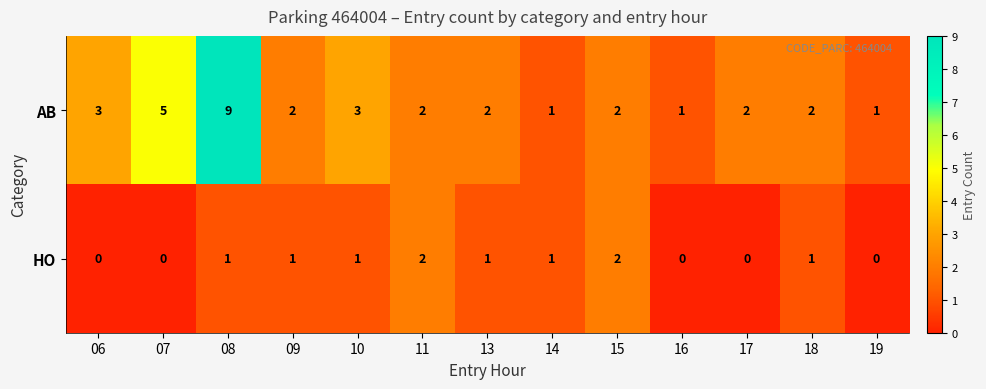

Rank the series by their maximum value, from lowest to highest.

HO, AB